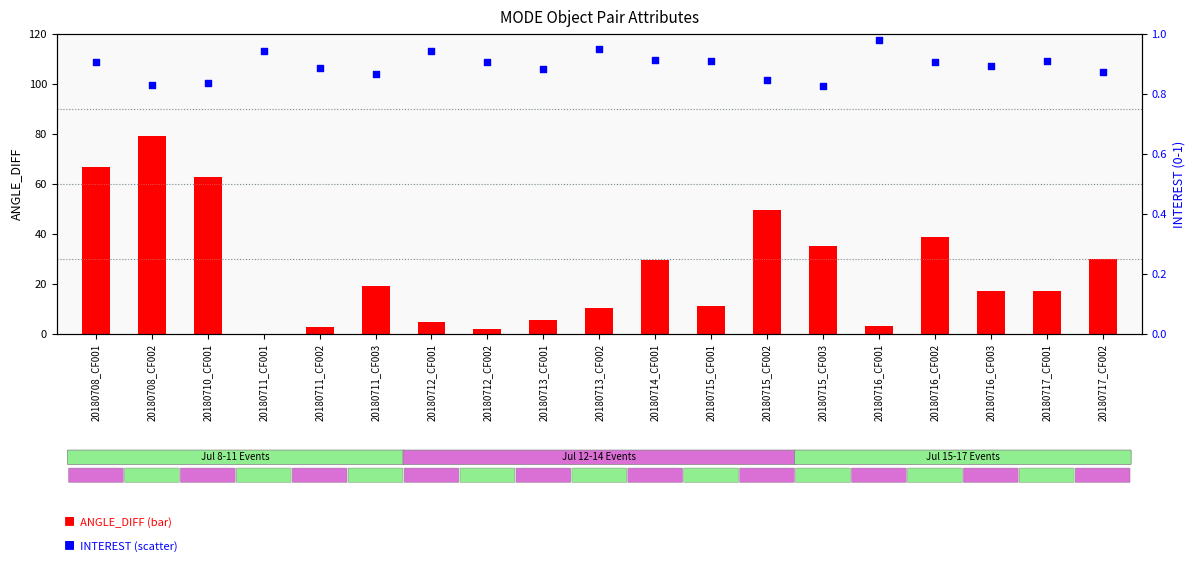

Is the value of ANGLE_DIFF at 20180712_CF001 greater than the value of INTEREST at 20180711_CF001?

Yes